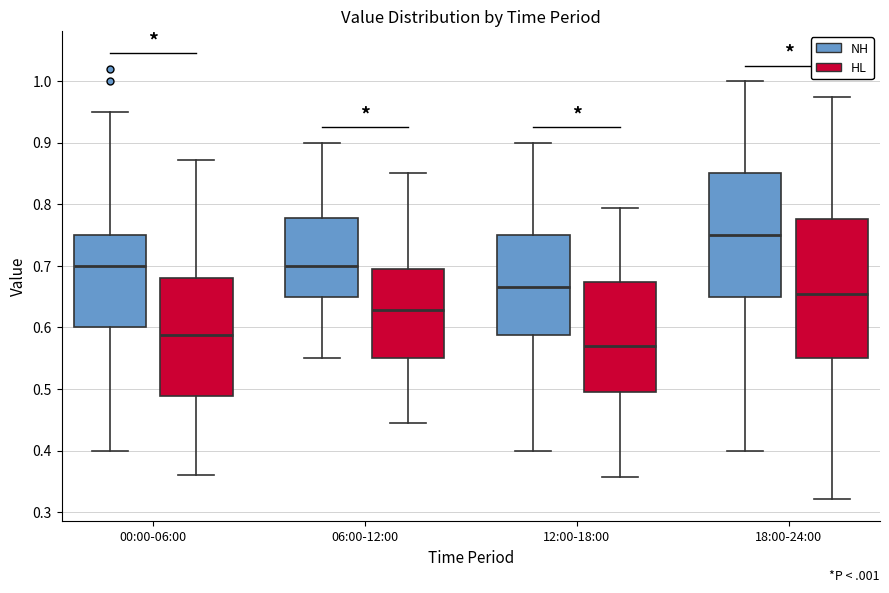

Which box's median line is the highest?

18:00-24:00 (NH)